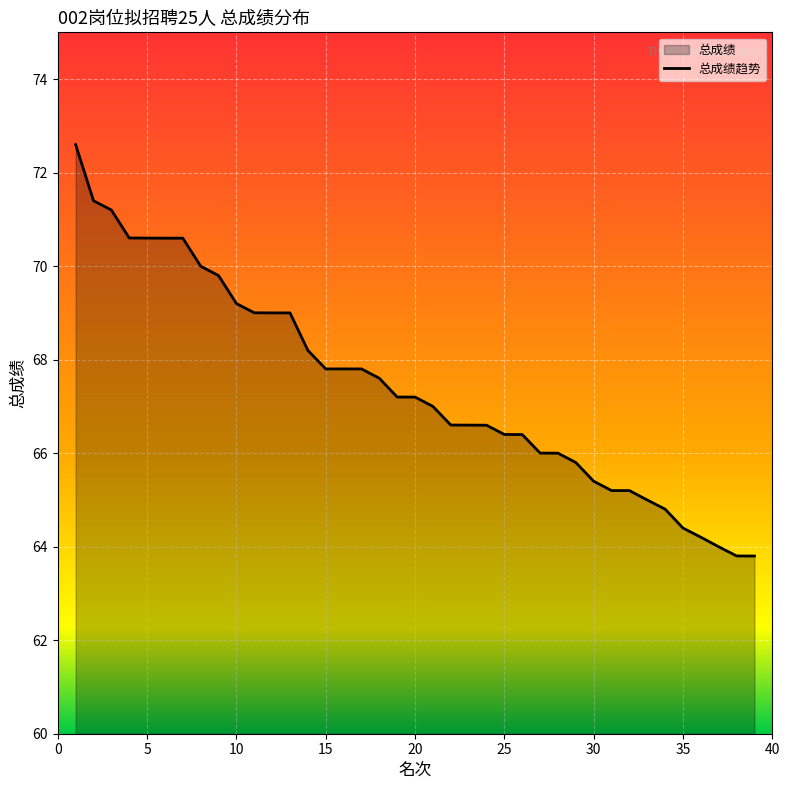

Between 36 and 17, which is larger?

17